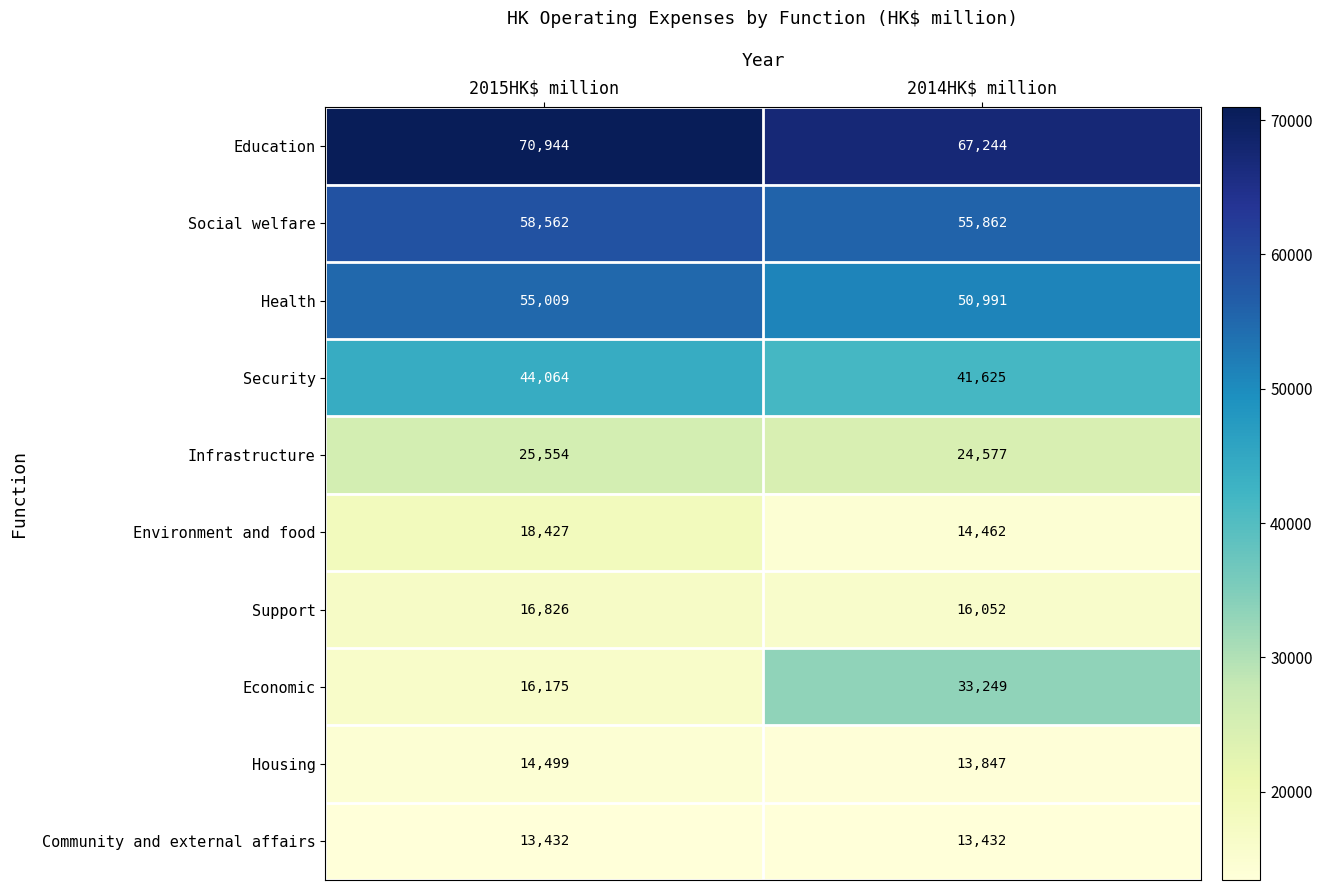

Reading left to right, transcribe all the data shown in this chart.

Education: 70944	67244
Social welfare: 58562	55862
Health: 55009	50991
Security: 44064	41625
Infrastructure: 25554	24577
Environment and food: 18427	14462
Support: 16826	16052
Economic: 16175	33249
Housing: 14499	13847
Community and external affairs: 13432	13432